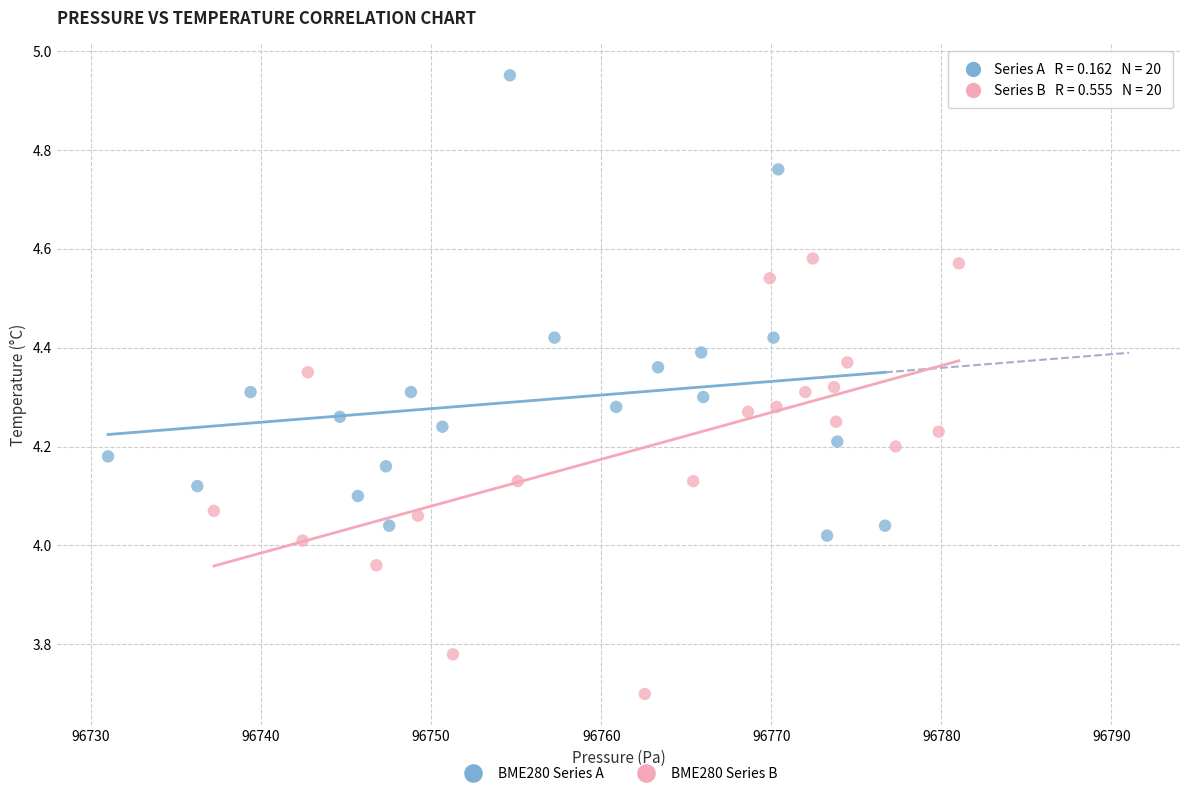

What are all the series names shown in the legend?

BME280 Series A, BME280 Series B